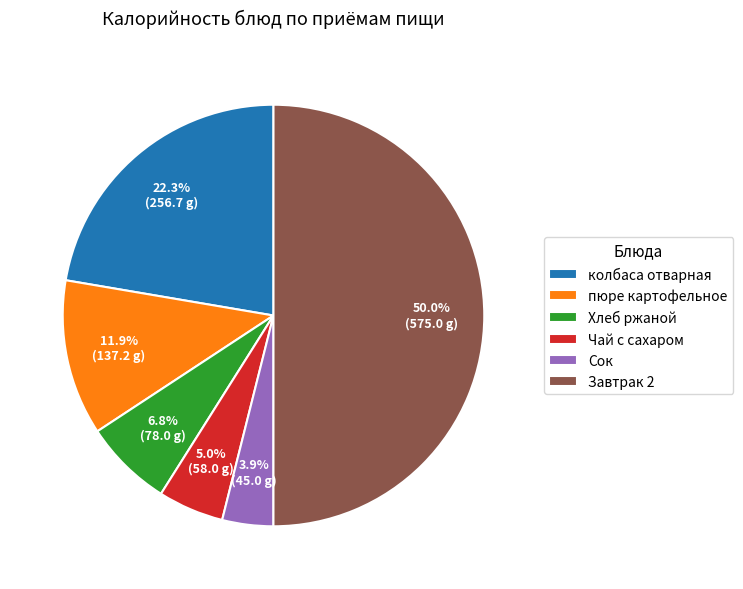

True or false: колбаса отварная accounts for 34% of the total.

False